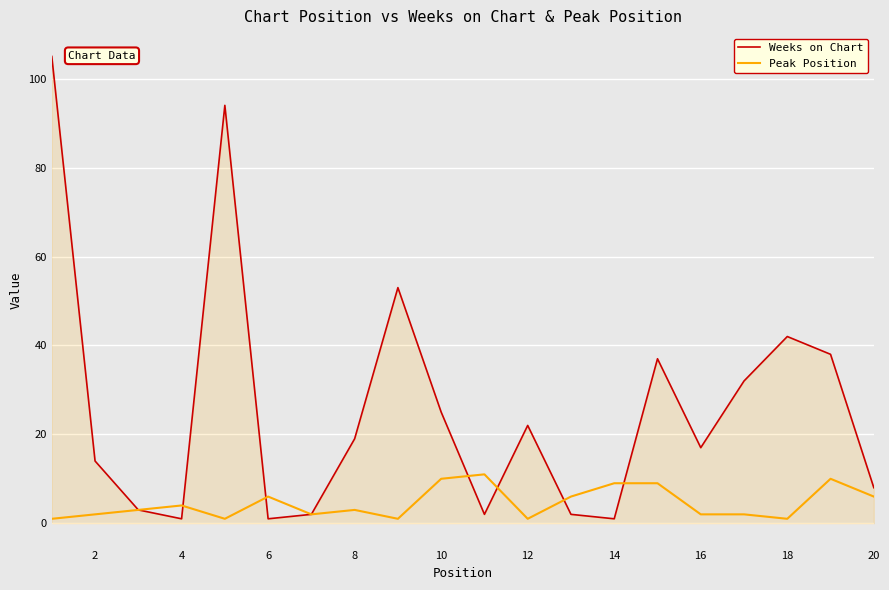

Rank the series by their average value, from lowest to highest.

Peak Position, Weeks on Chart